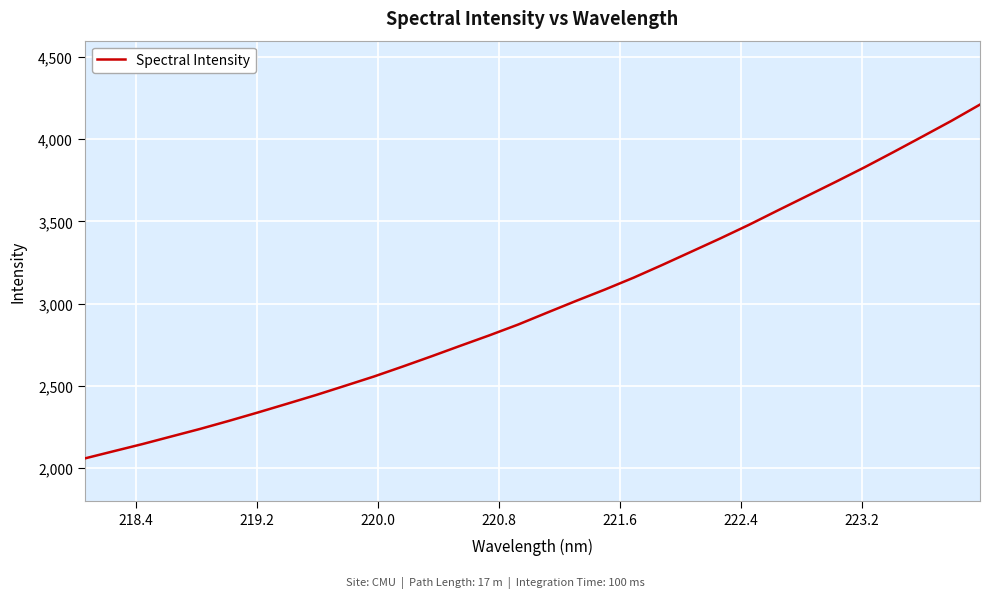

What is the greatest value displayed?

4211.2